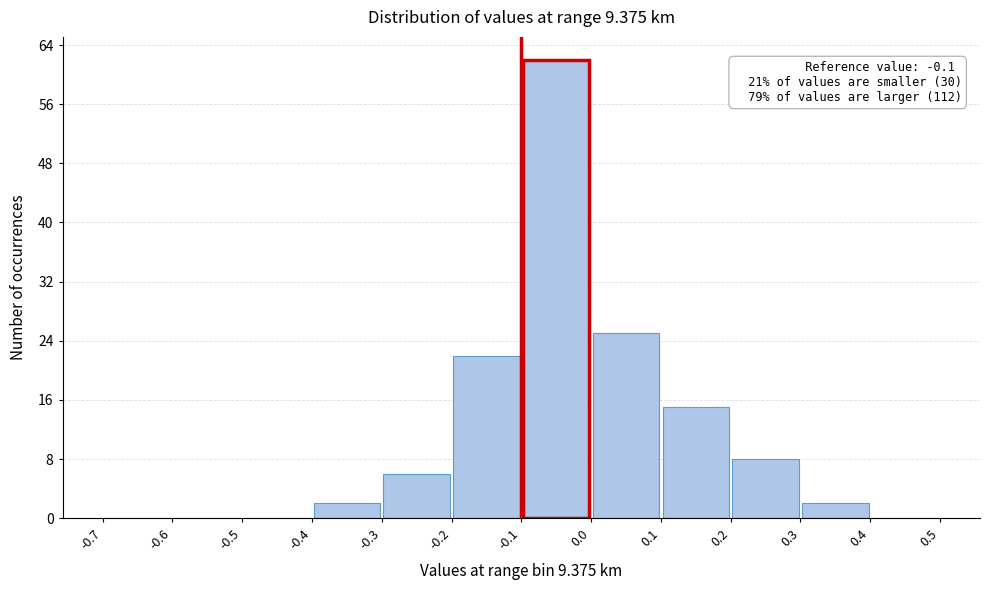

Over which range of the x-axis is the bar tallest?

-0.1 to 0.0